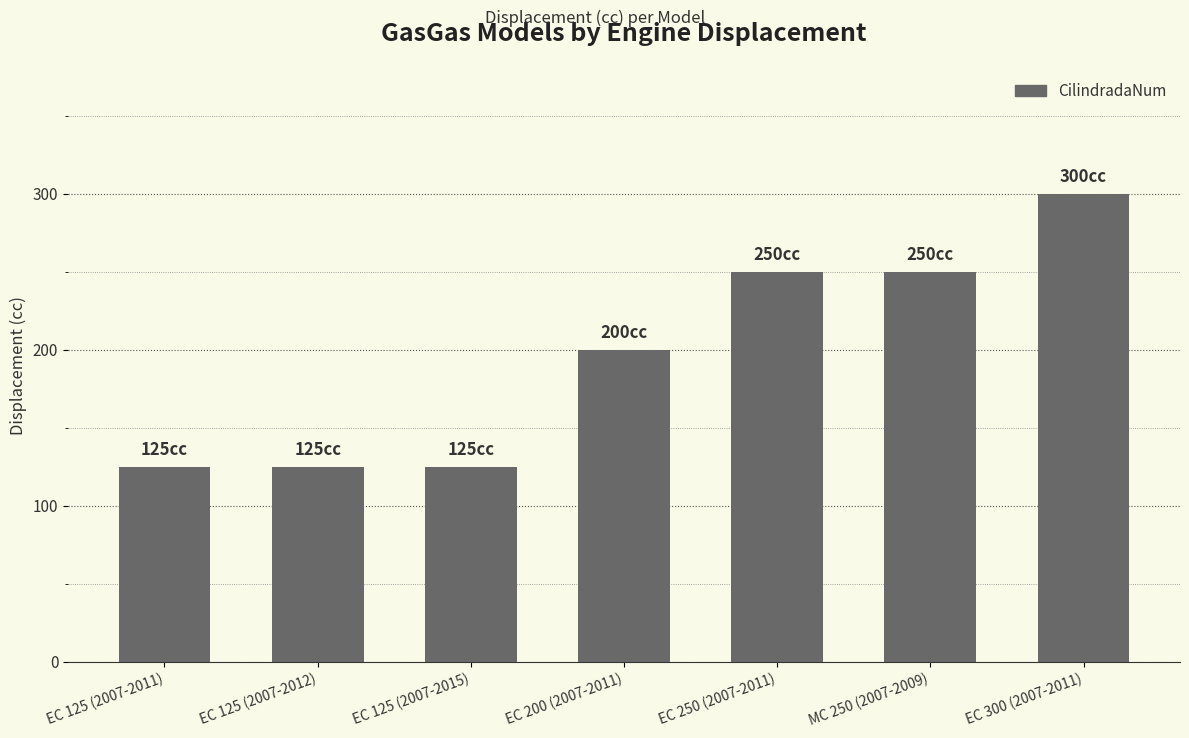

What is the average value?

196